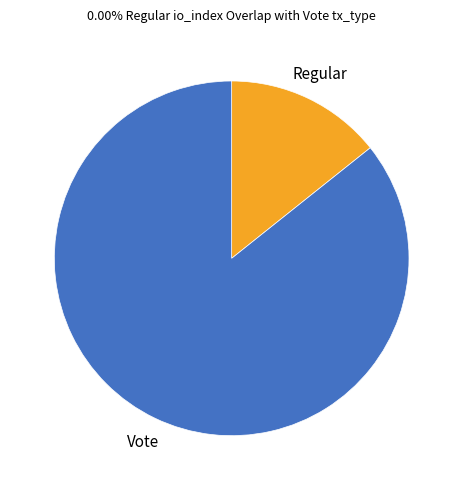

Is there a majority slice in this chart?

Yes